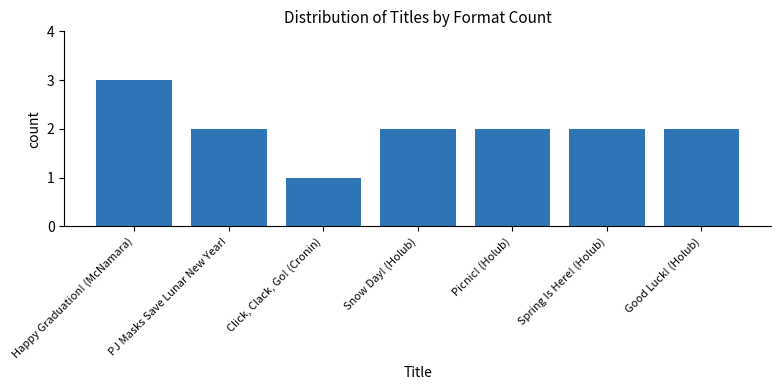

What is the label of the 4th bar from the right?

Snow Day! (Holub)